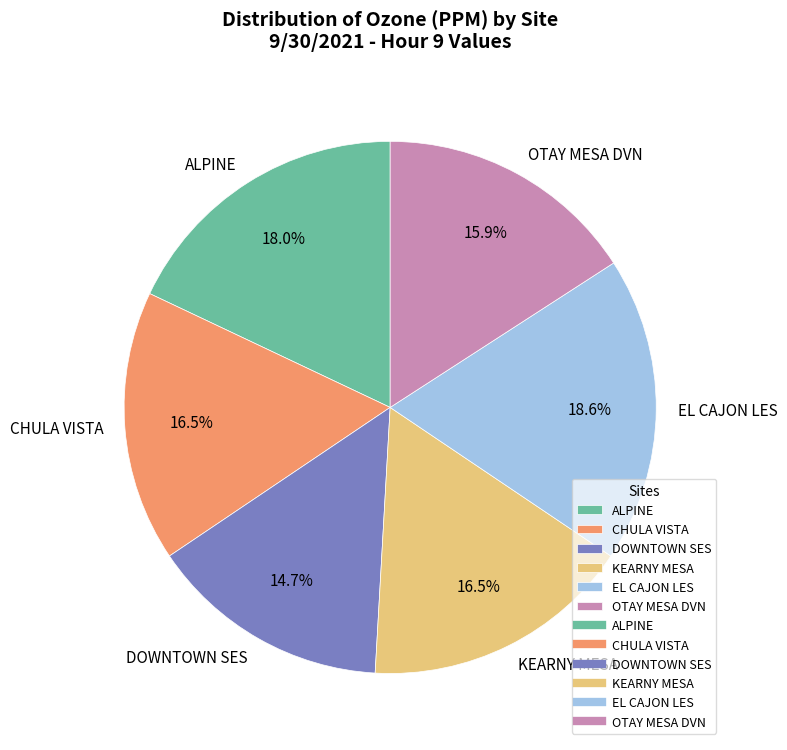

Do DOWNTOWN SES and KEARNY MESA together represent more than half of the pie?

No